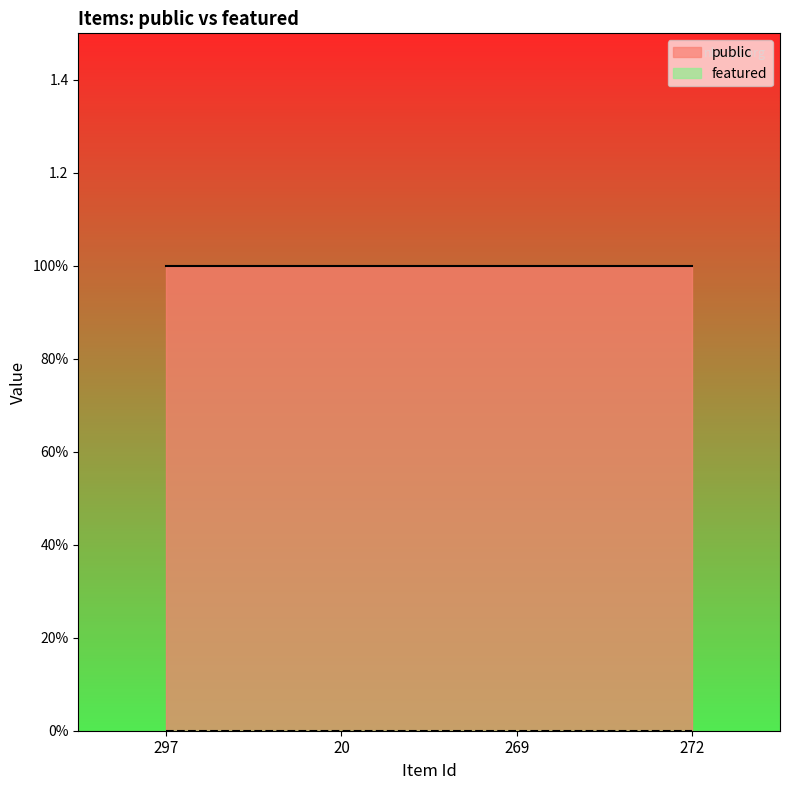

True or false: public and featured intersect in this chart.

False